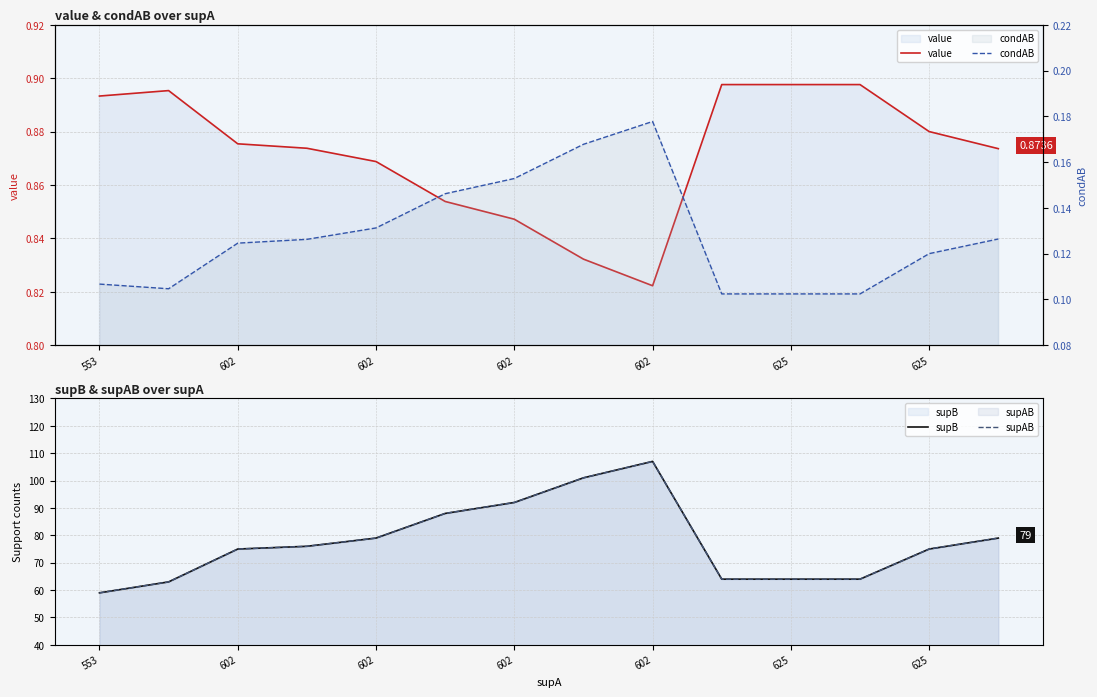

What are all the series names shown in the legend?

value, supB, supAB, condAB